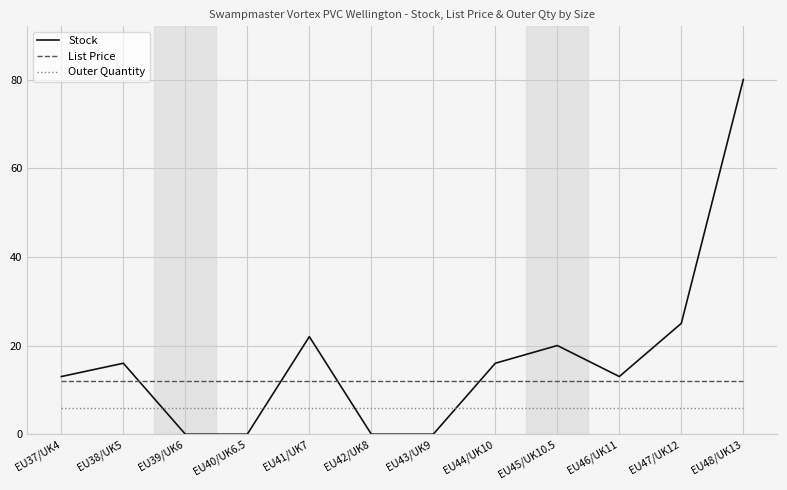

What is the maximum value for Outer Quantity?

6.0